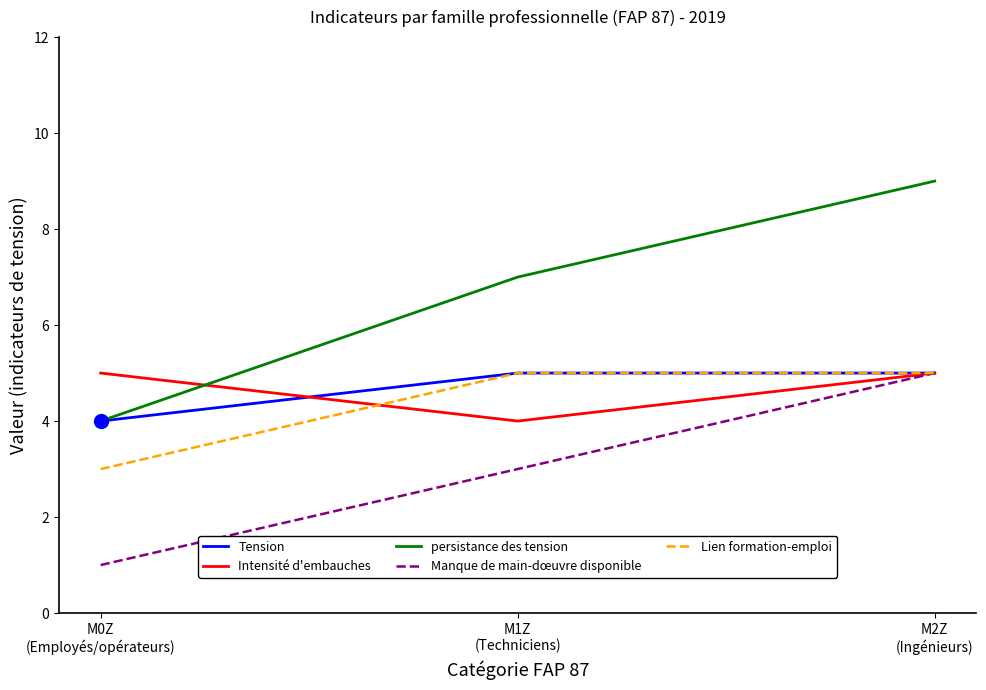

Reading left to right, extract all data points from this chart.

Tension: M0Z
(Employés/opérateurs)=4	M1Z
(Techniciens)=5	M2Z
(Ingénieurs)=5
Intensité d'embauches: M0Z
(Employés/opérateurs)=5	M1Z
(Techniciens)=4	M2Z
(Ingénieurs)=5
persistance des tension: M0Z
(Employés/opérateurs)=4	M1Z
(Techniciens)=7	M2Z
(Ingénieurs)=9
Manque de main-dœuvre disponible: M0Z
(Employés/opérateurs)=1	M1Z
(Techniciens)=3	M2Z
(Ingénieurs)=5
Lien formation-emploi: M0Z
(Employés/opérateurs)=3	M1Z
(Techniciens)=5	M2Z
(Ingénieurs)=5